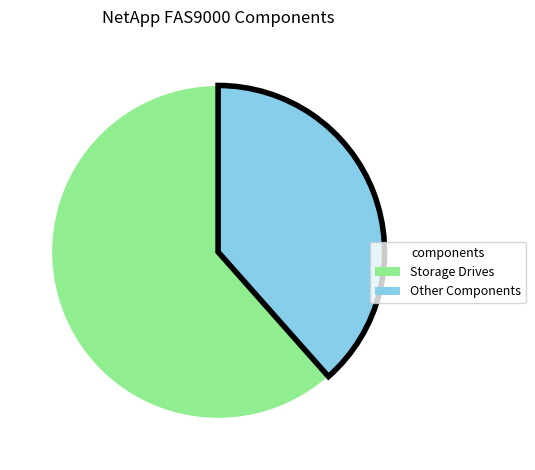

How many slices are in this pie chart?

2